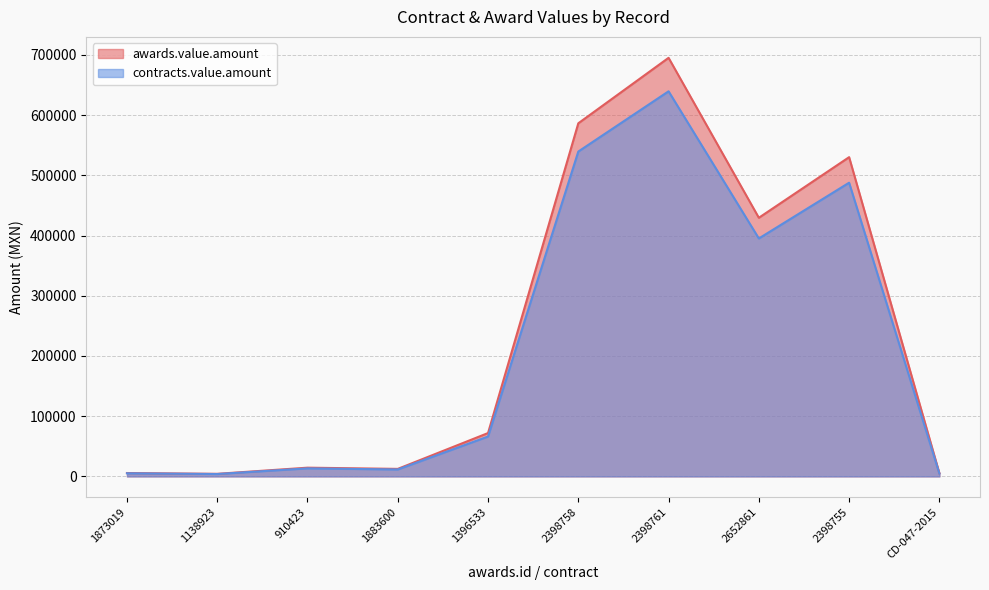

Where is the first local minimum for contracts.value.amount?

1138923